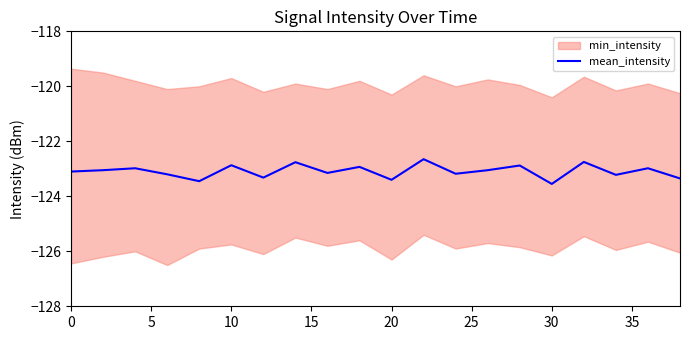

What is the minimum value for mean_intensity?

-123.5